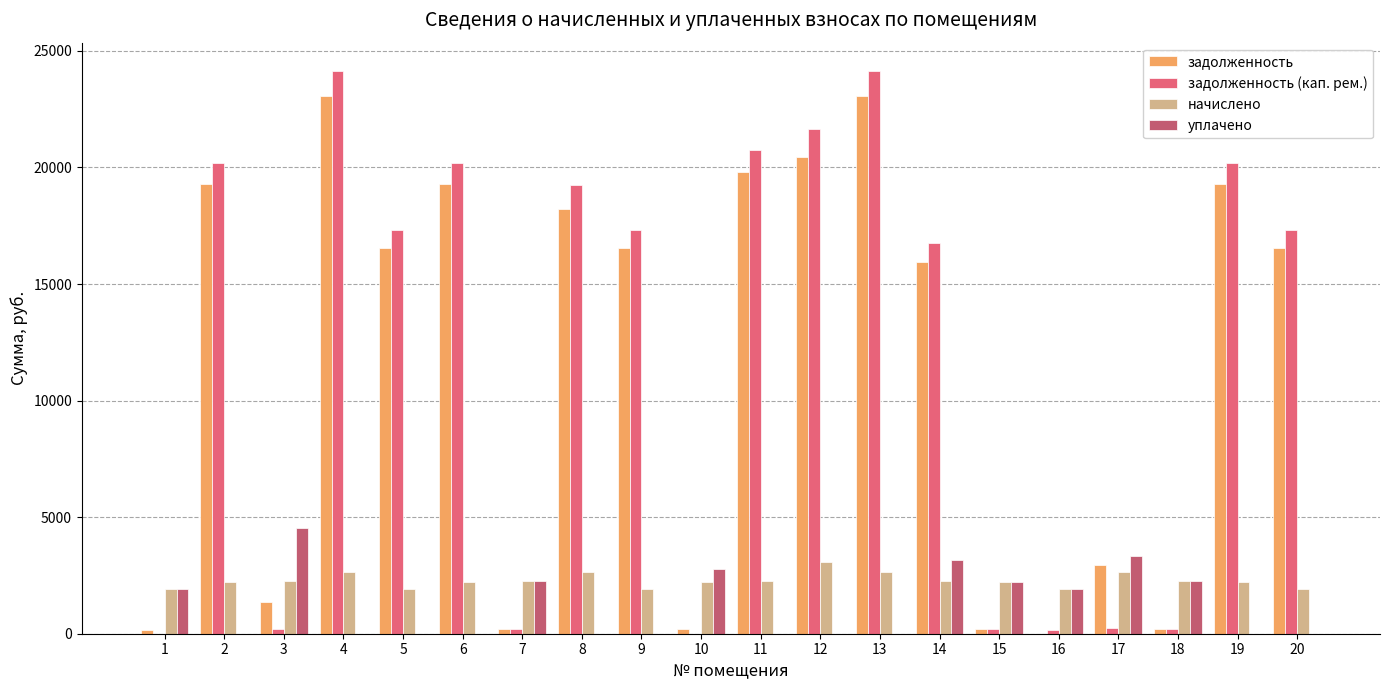

True or false: начислено has a value of 666.6 at 18.

False